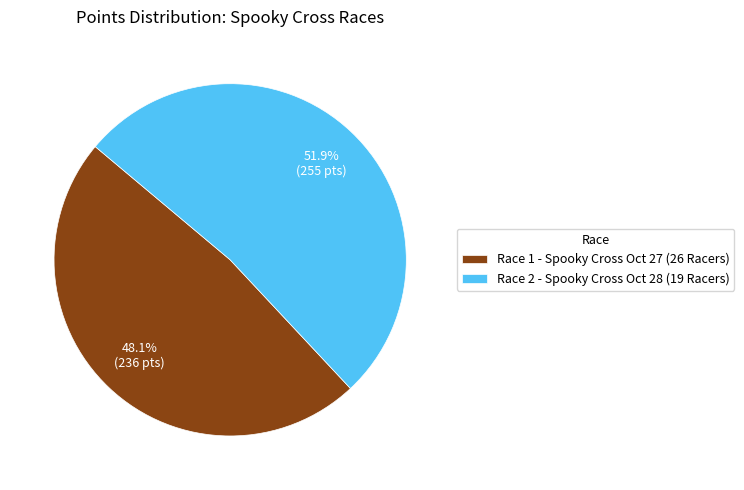

Which slice represents more than half of the pie?

Race 2 - Spooky Cross Oct 28 (19 Racers)